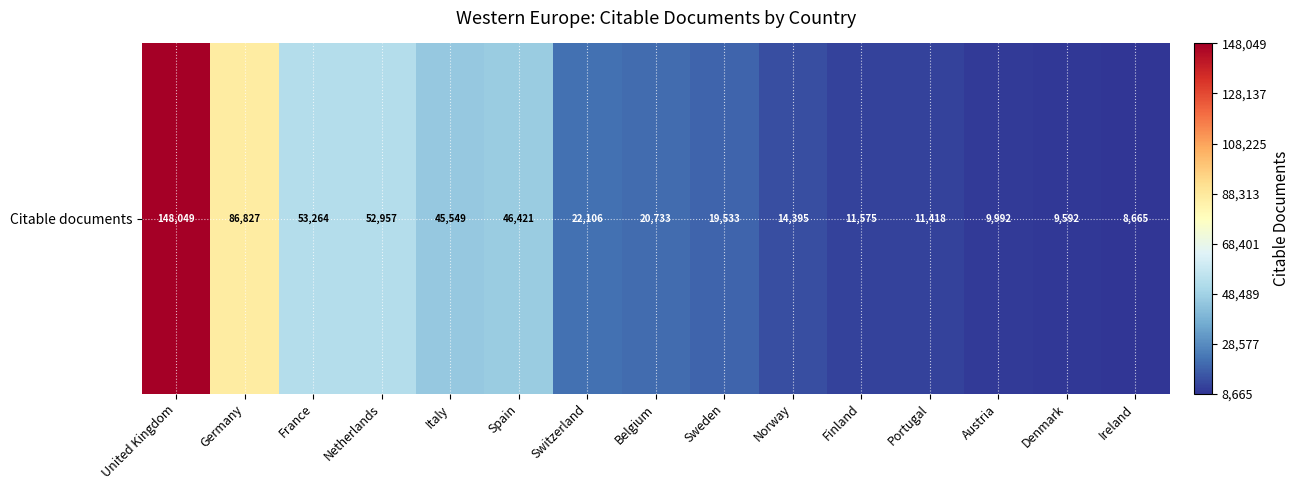

Reading left to right, extract all data points from this chart.

United Kingdom=148049	Germany=86827	France=53264	Netherlands=52957	Italy=45549	Spain=46421	Switzerland=22106	Belgium=20733	Sweden=19533	Norway=14395	Finland=11575	Portugal=11418	Austria=9992	Denmark=9592	Ireland=8665